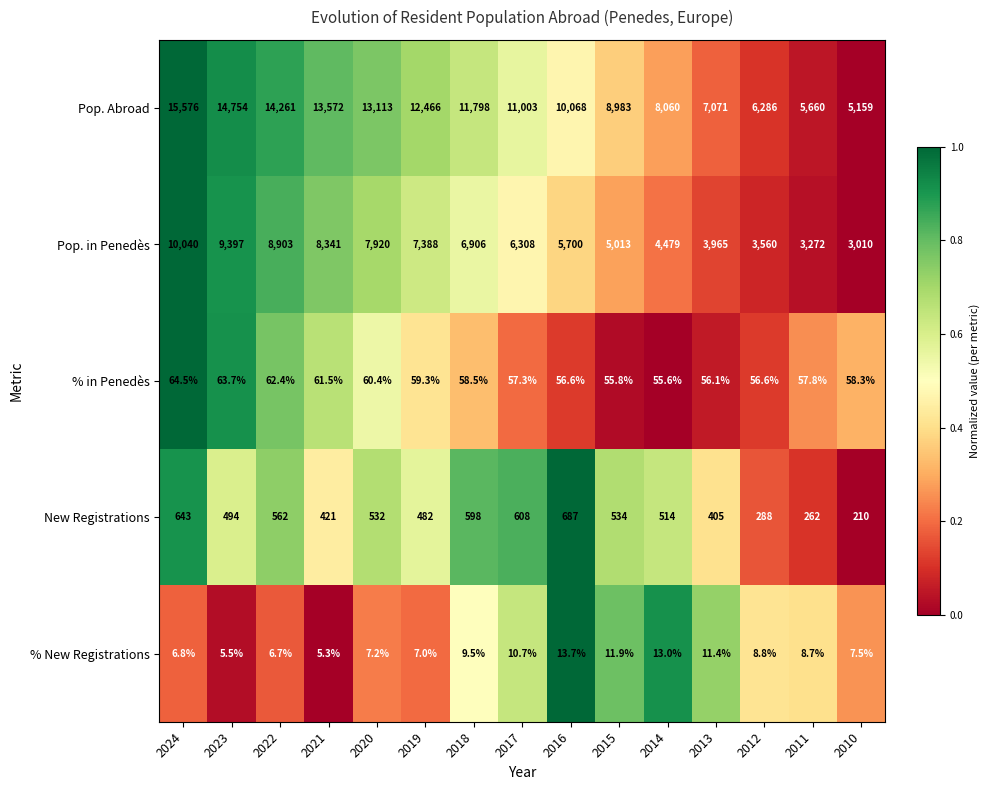

True or false: New Registrations has a value of 598.0 at 2018.

True